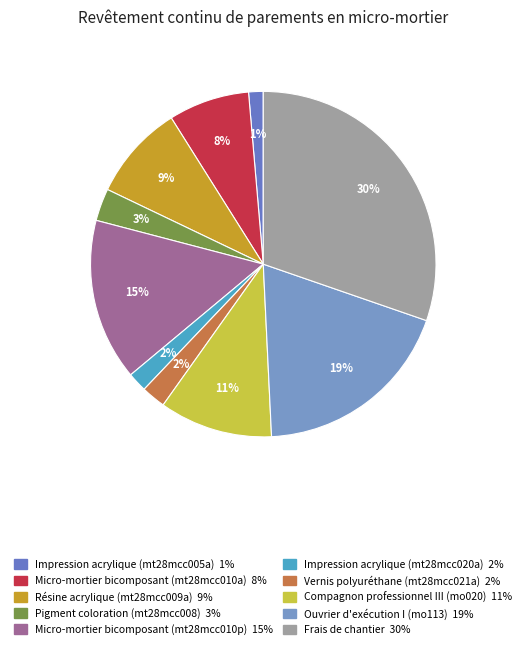

To the nearest percent, what is the combined percentage of Compagnon professionnel III (mo020) and Vernis polyuréthane (mt28mcc021a)?

13%